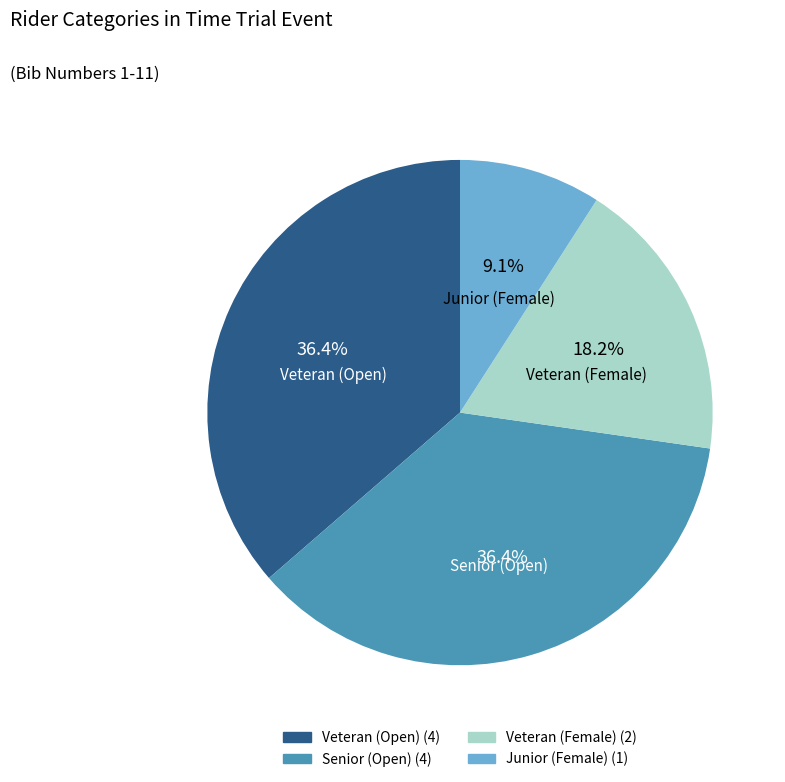

Does any single category account for the majority?

No